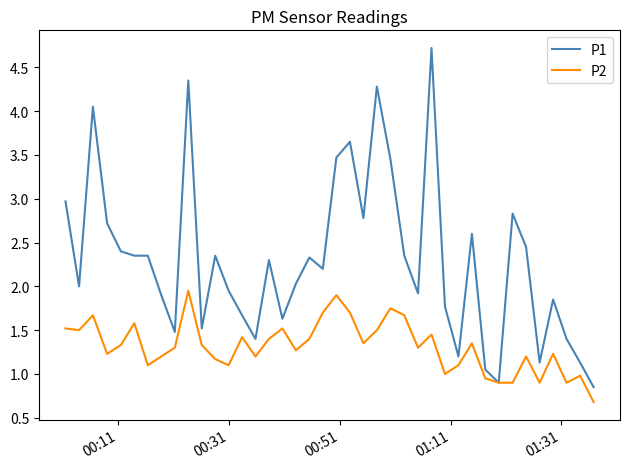

Which series has the largest total across all categories?

P1